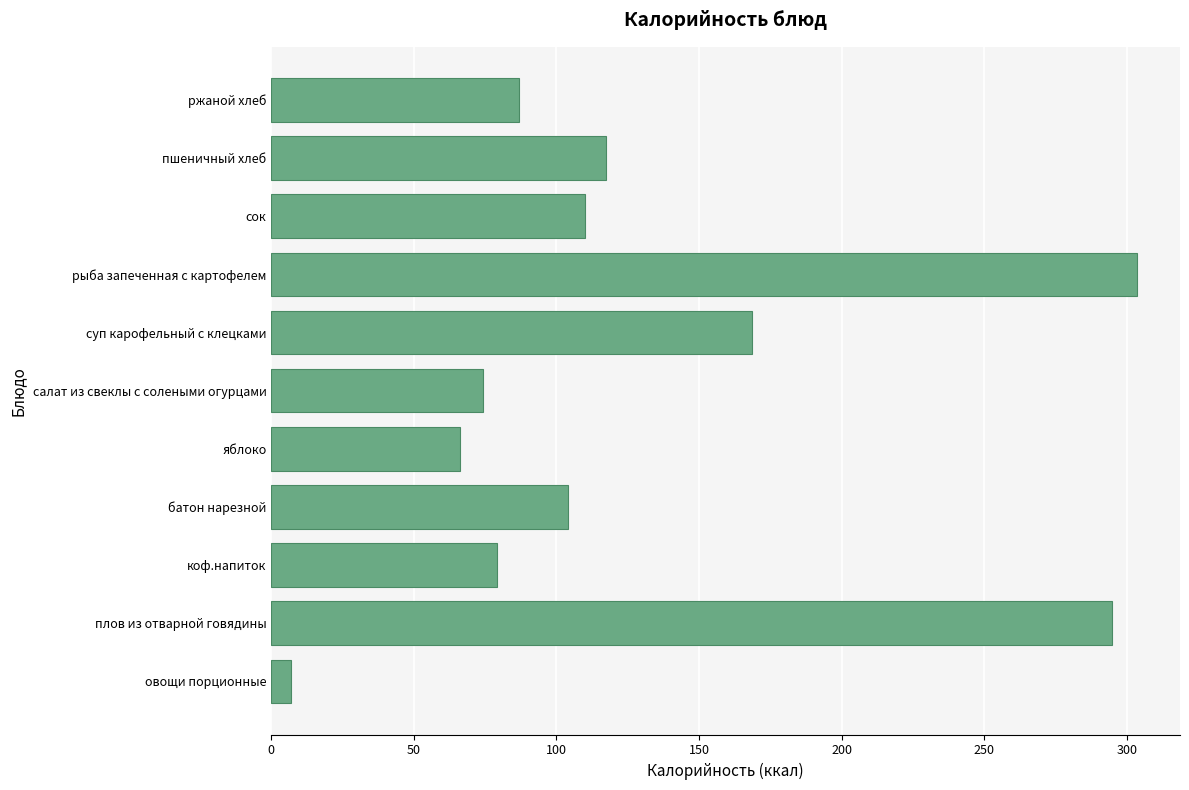

Rank the categories by value from highest to lowest.

рыба запеченная с картофелем, плов из отварной говядины, суп карофельный с клецками, пшеничный хлеб, сок, батон нарезной, ржаной хлеб, коф.напиток, салат из свеклы с солеными огурцами, яблоко, овощи порционные